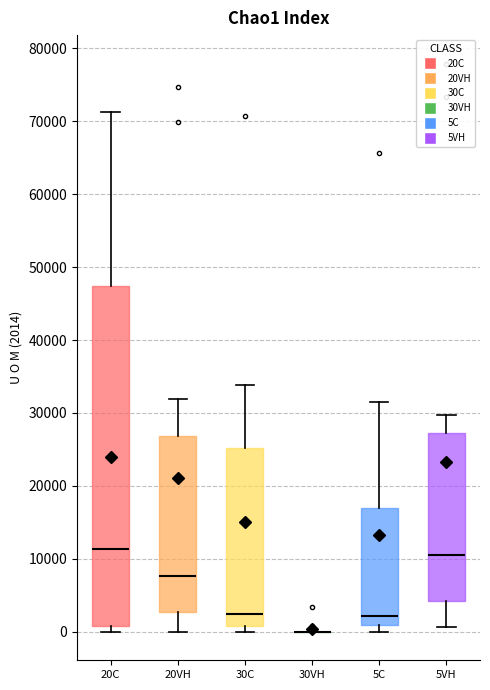

Where does the lower whisker of the box for 5VH end on the y-axis? The values are not printed on the chart, so give them approximately, as read against the axis.

1000